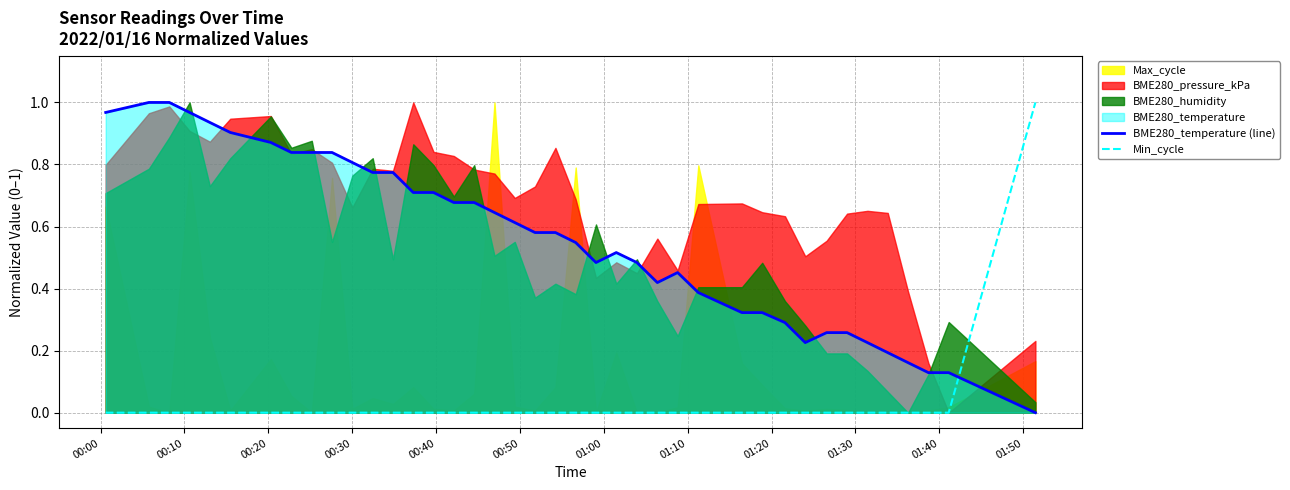

After their last crossing, which series has the higher values: Min_cycle or BME280_temperature (line)?

Min_cycle